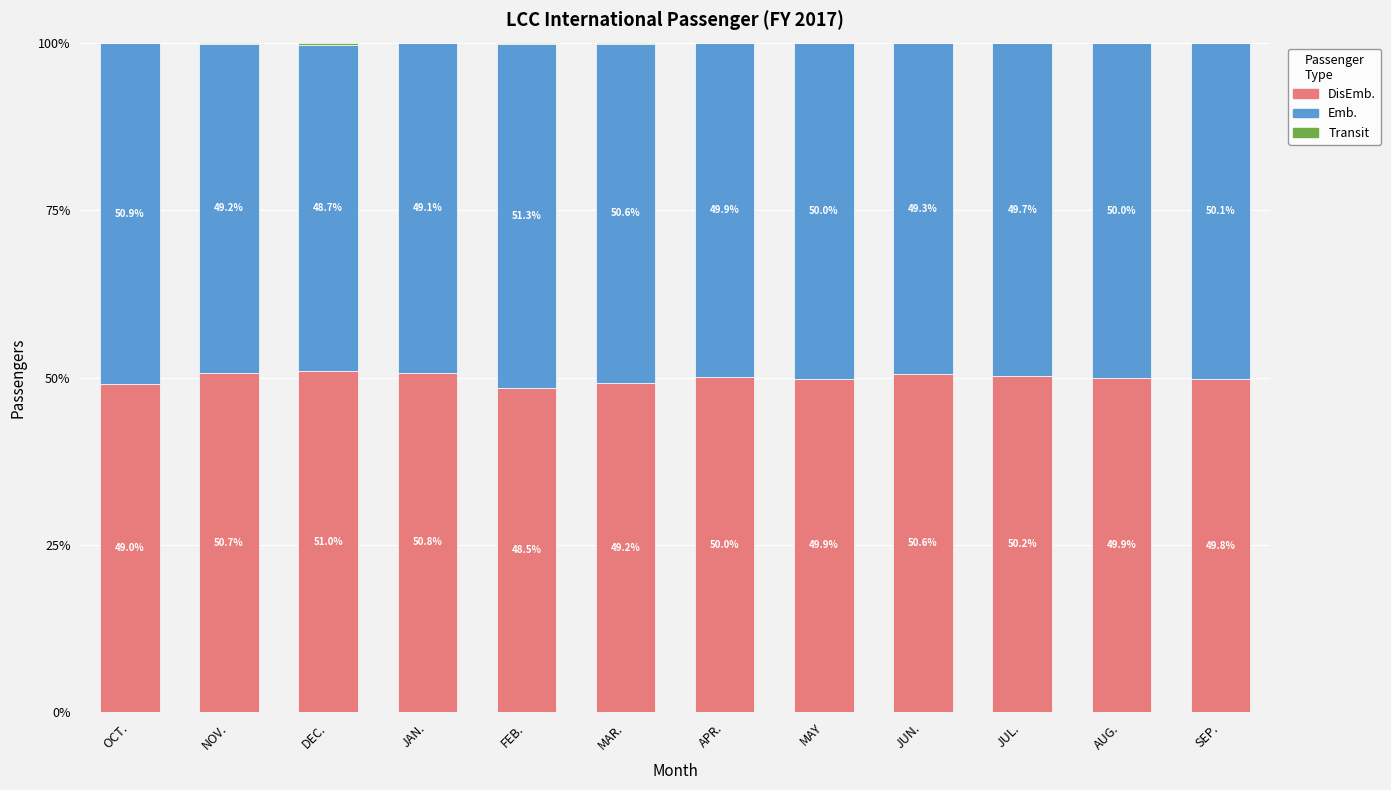

What is the total value across all series at OCT.?

100.0